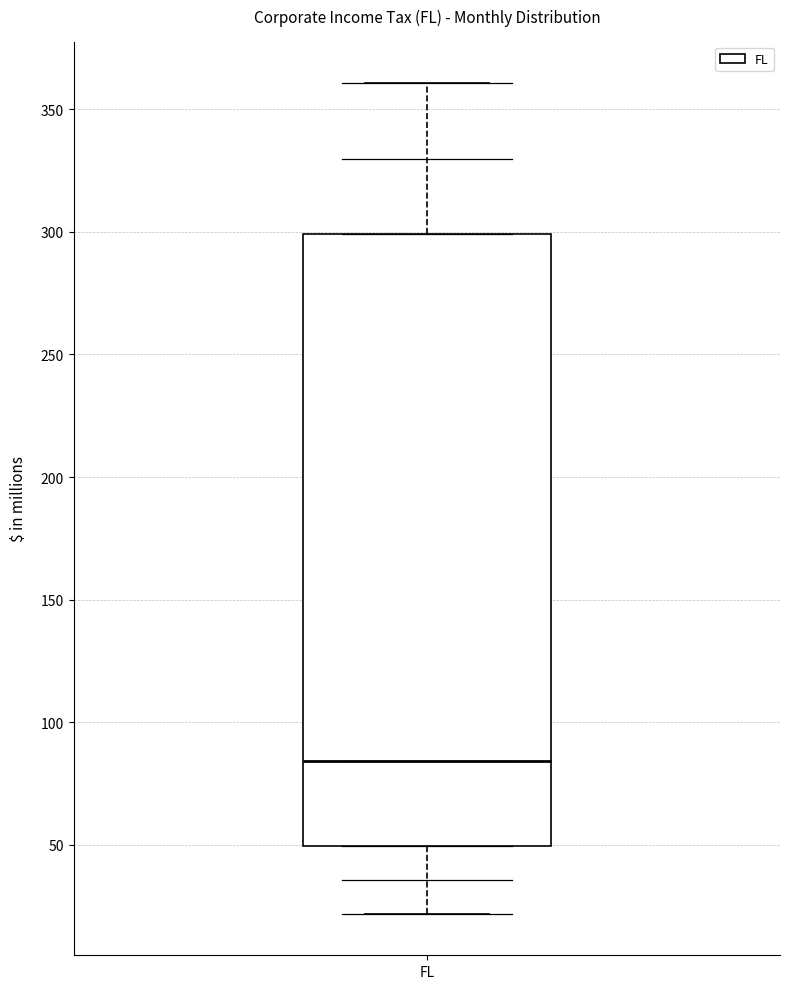

Transcribe this box plot: give where the median line is, the range the box spans, and where the two whiskers end, as read against the y-axis. The values are not printed on the chart, so give them approximately, as read against the axis.

median 85, box 50 to 300, whiskers 20 to 360